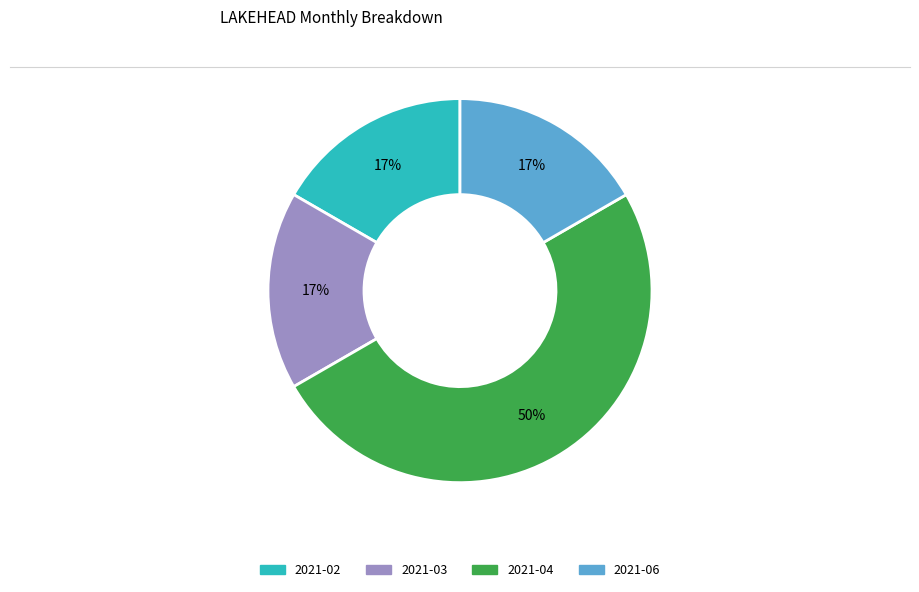

Approximately how many times larger is the value at 2021-06 compared to 2021-03?

1.0